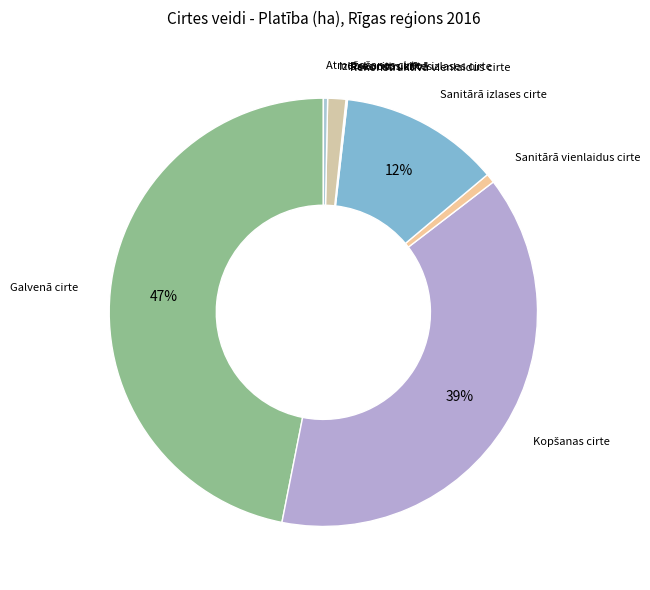

To the nearest percent, what is the average slice percentage?

12%